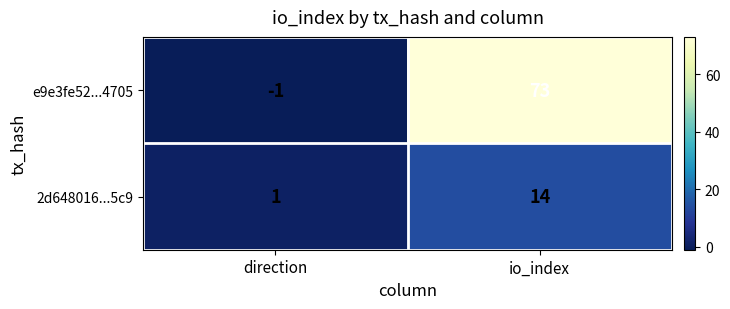

Is it true that 2d648016...5c9 equals 22 at io_index?

False